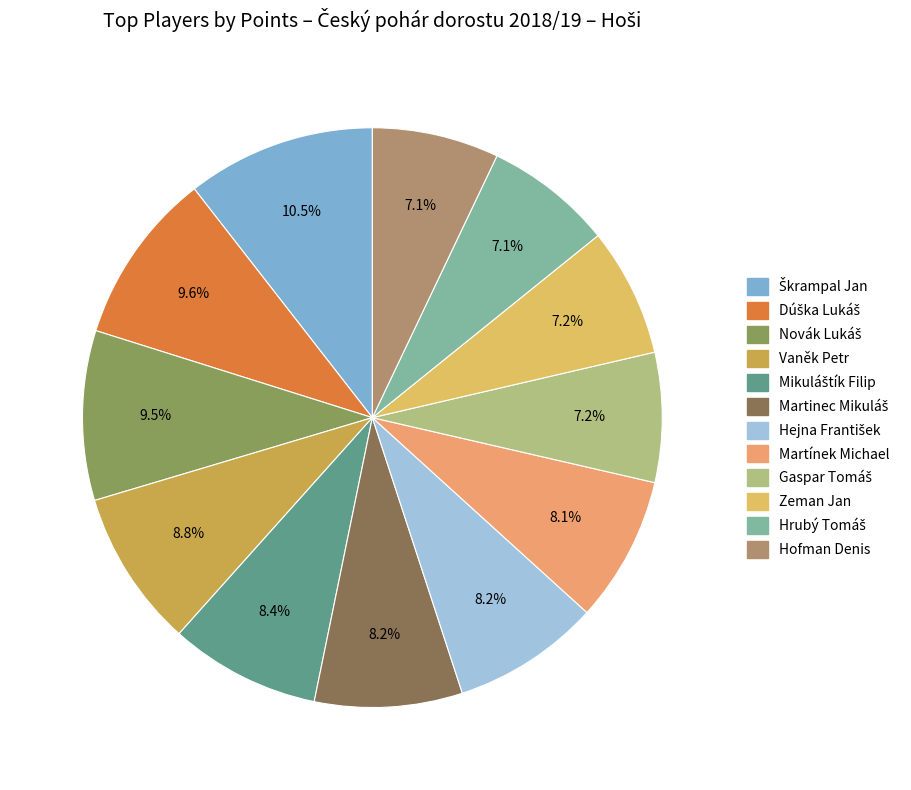

Is there any slice that represents more than half of the pie?

No